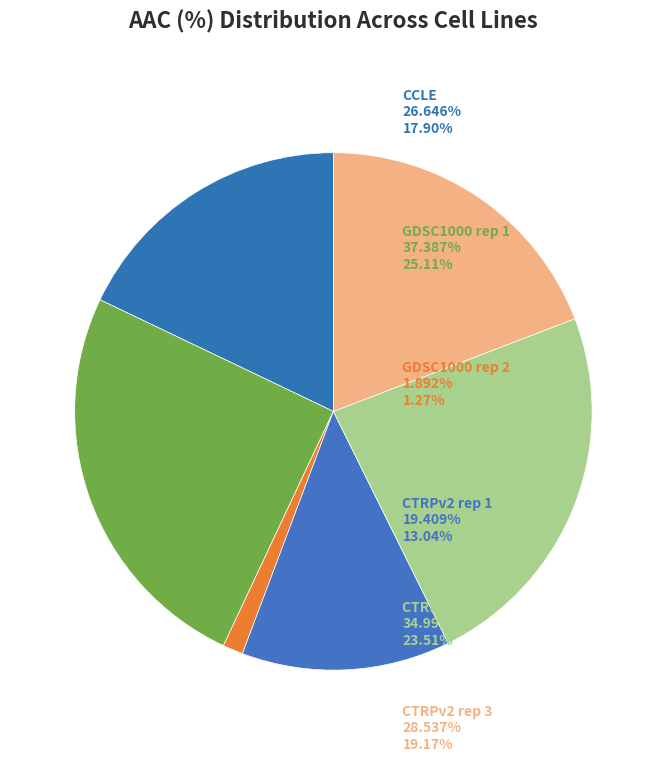

What is the largest slice in the pie chart?

GDSC1000 rep 1